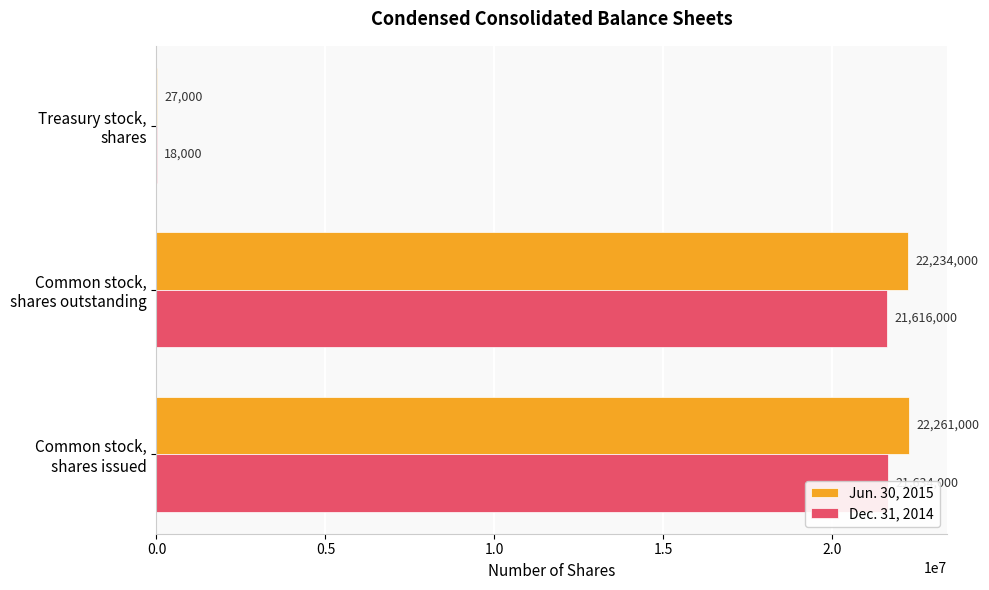

The Jun. 30, 2015 series shows 18392 at Treasury stock, shares. True or false?

False